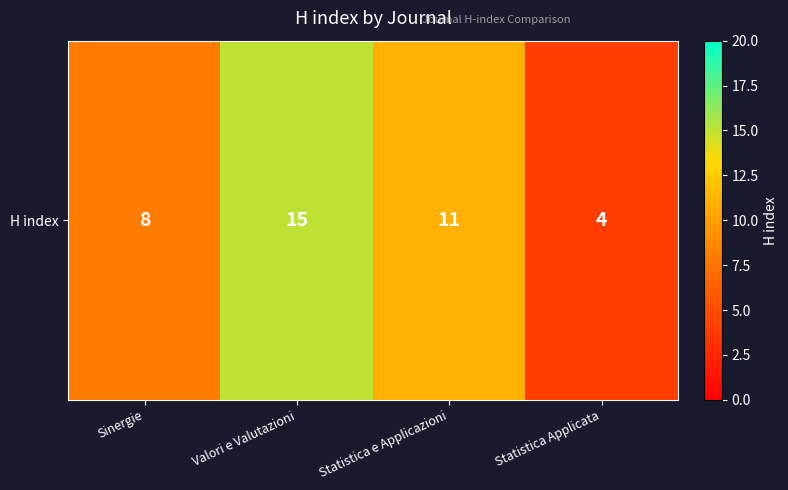

True or false: the data shows 15 at Valori e Valutazioni.

True